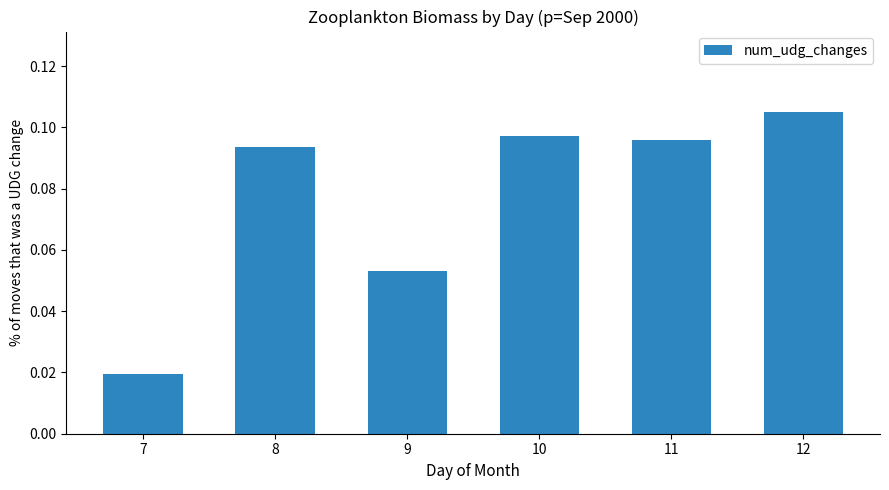

What is the change in value from 7 to 10?

+0.1